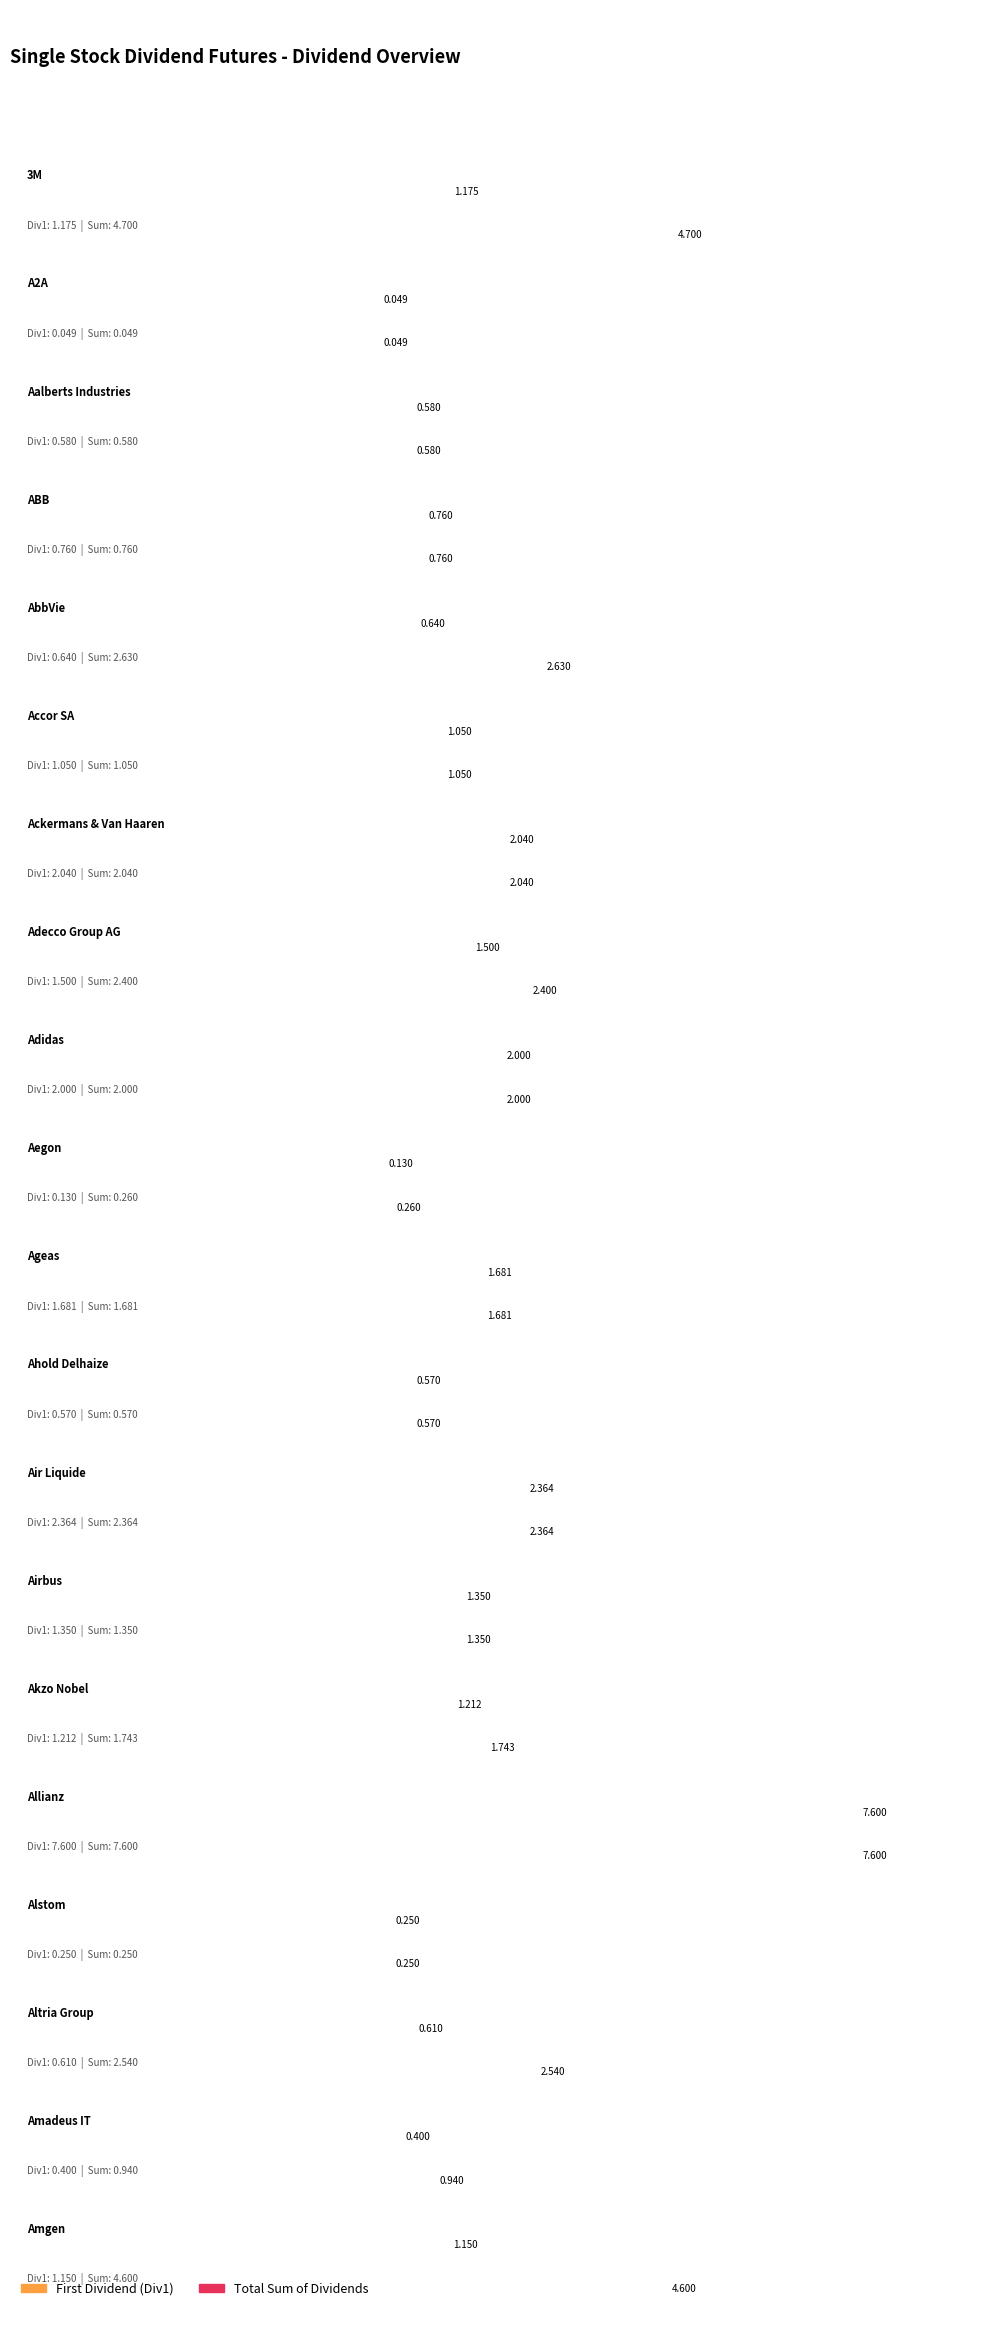

What is the average value of the Div1 series?

1.4